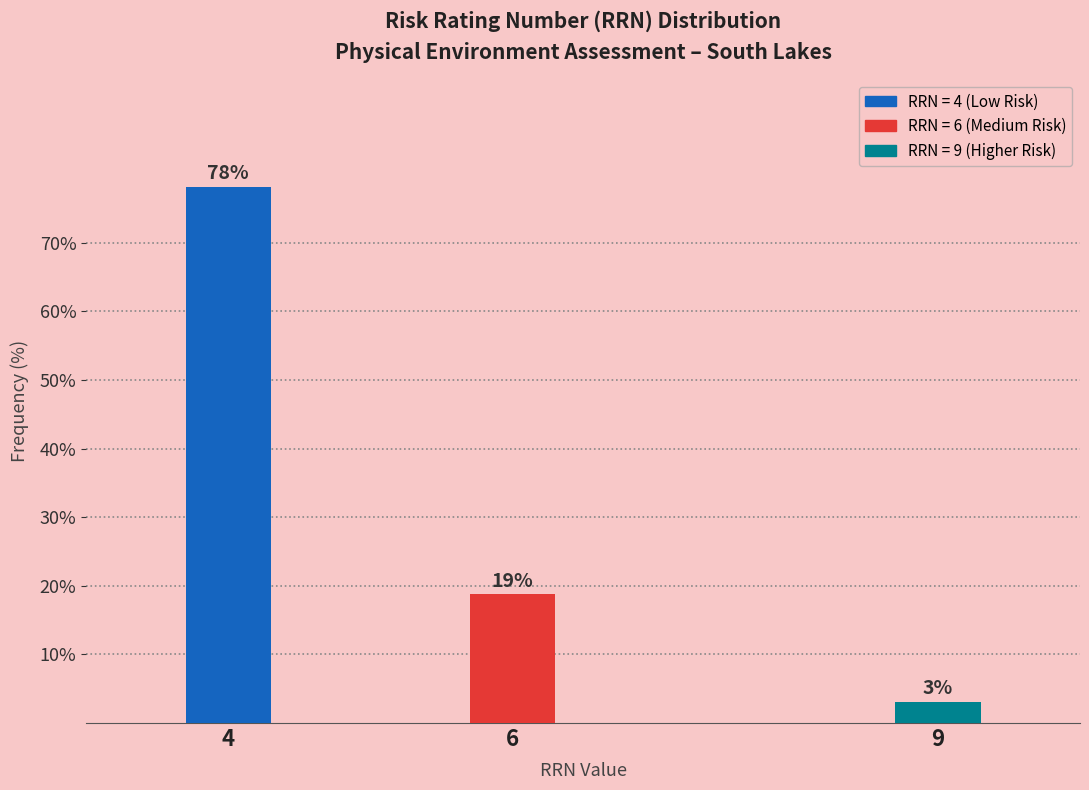

Are the bars horizontal?

No